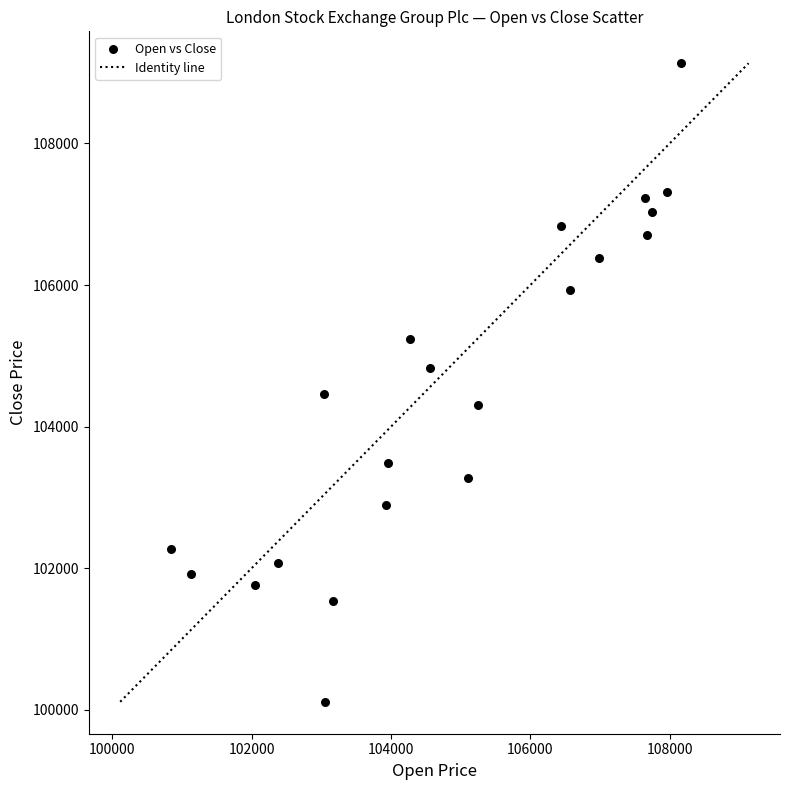

What is the range of Y values (max minus min)?

9016